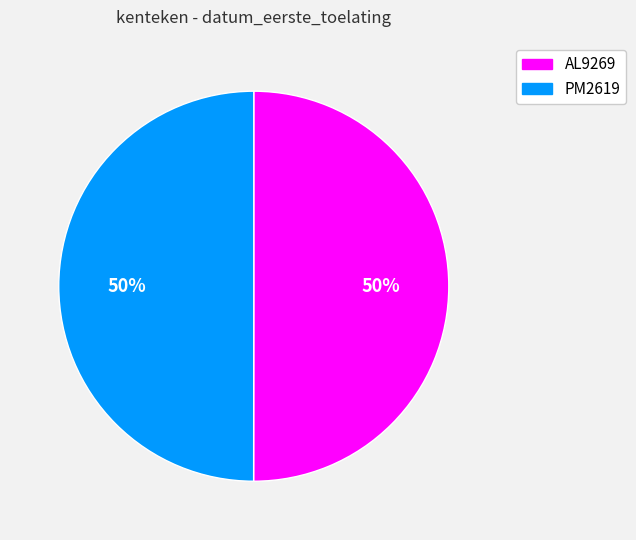

Is the sum of PM2619 and AL9269 greater than half?

Yes